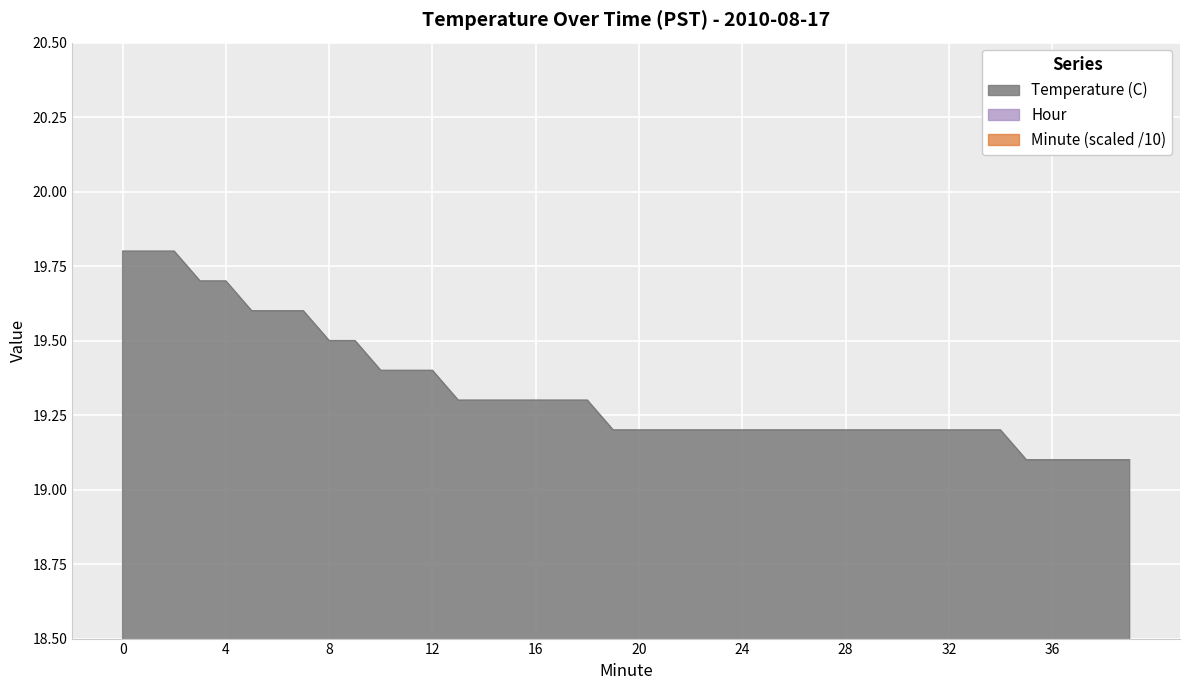

What is the difference between the highest and lowest values at 31?

16.1